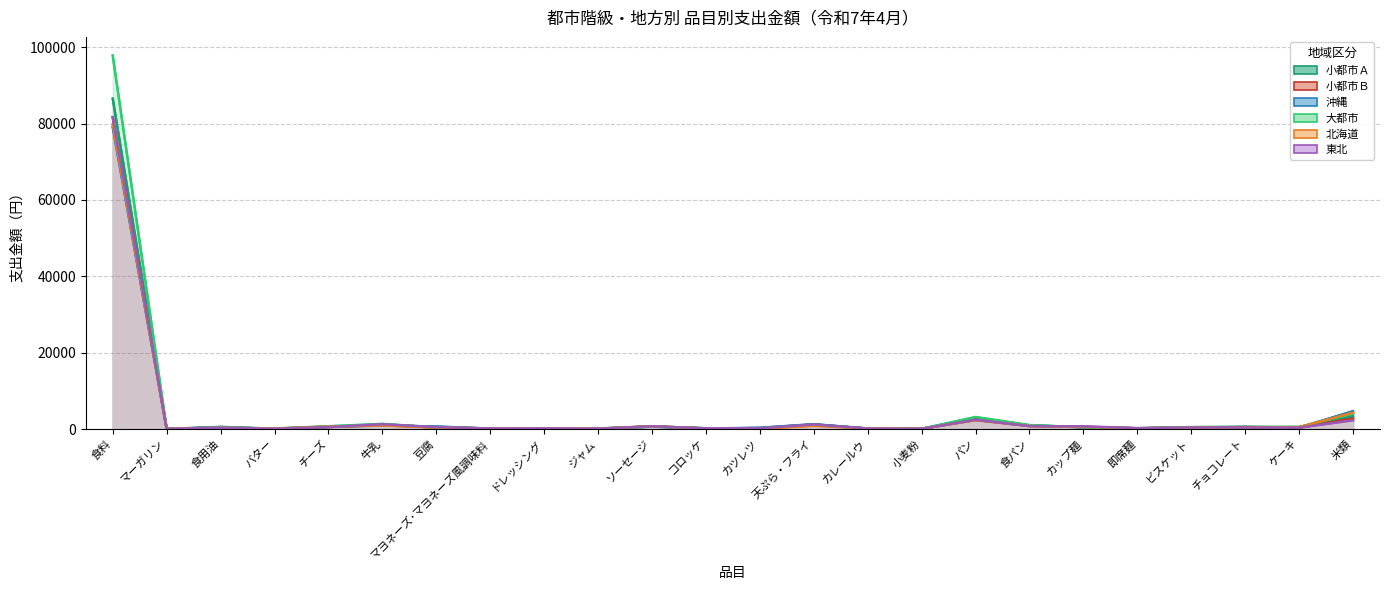

Reading right to left, list all the values displayed in this chart.

小都市Ａ: 米類=3378	ケーキ=549	チョコレート=474	ビスケット=409	即席麺=212	カップ麺=474	食パン=976	パン=2943	小麦粉=62	カレールウ=135	天ぷら・フライ=1150	カツレツ=197	コロッケ=198	ソーセージ=711	ジャム=138	ドレッシング=191	マヨネーズ･マヨネーズ風調味料=159	豆腐=431	牛乳=1217	チーズ=517	バター=99	食用油=378	マーガリン=62	食料=86520
小都市Ｂ: 米類=2777	ケーキ=376	チョコレート=513	ビスケット=395	即席麺=229	カップ麺=508	食パン=822	パン=2578	小麦粉=71	カレールウ=128	天ぷら・フライ=1184	カツレツ=189	コロッケ=184	ソーセージ=682	ジャム=97	ドレッシング=178	マヨネーズ･マヨネーズ風調味料=161	豆腐=402	牛乳=1112	チーズ=522	バター=95	食用油=397	マーガリン=61	食料=81637
沖縄: 米類=4678	ケーキ=378	チョコレート=568	ビスケット=479	即席麺=150	カップ麺=499	食パン=882	パン=2376	小麦粉=52	カレールウ=138	天ぷら・フライ=1281	カツレツ=347	コロッケ=135	ソーセージ=622	ジャム=74	ドレッシング=172	マヨネーズ･マヨネーズ風調味料=92	豆腐=678	牛乳=903	チーズ=623	バター=84	食用油=570	マーガリン=22	食料=79043
大都市: 米類=4042	ケーキ=530	チョコレート=554	ビスケット=509	即席麺=195	カップ麺=483	食パン=1027	パン=3153	小麦粉=59	カレールウ=133	天ぷら・フライ=1115	カツレツ=189	コロッケ=194	ソーセージ=649	ジャム=128	ドレッシング=201	マヨネーズ･マヨネーズ風調味料=138	豆腐=416	牛乳=1352	チーズ=735	バター=136	食用油=407	マーガリン=55	食料=97800
北海道: 米類=4297	ケーキ=489	チョコレート=498	ビスケット=370	即席麺=172	カップ麺=572	食パン=795	パン=2321	小麦粉=70	カレールウ=150	天ぷら・フライ=859	カツレツ=91	コロッケ=113	ソーセージ=725	ジャム=94	ドレッシング=156	マヨネーズ･マヨネーズ風調味料=152	豆腐=380	牛乳=928	チーズ=655	バター=133	食用油=341	マーガリン=39	食料=79735
東北: 米類=2296	ケーキ=358	チョコレート=426	ビスケット=430	即席麺=222	カップ麺=711	食パン=757	パン=2426	小麦粉=62	カレールウ=128	天ぷら・フライ=1197	カツレツ=218	コロッケ=192	ソーセージ=717	ジャム=109	ドレッシング=173	マヨネーズ･マヨネーズ風調味料=154	豆腐=493	牛乳=1269	チーズ=536	バター=75	食用油=330	マーガリン=44	食料=81657